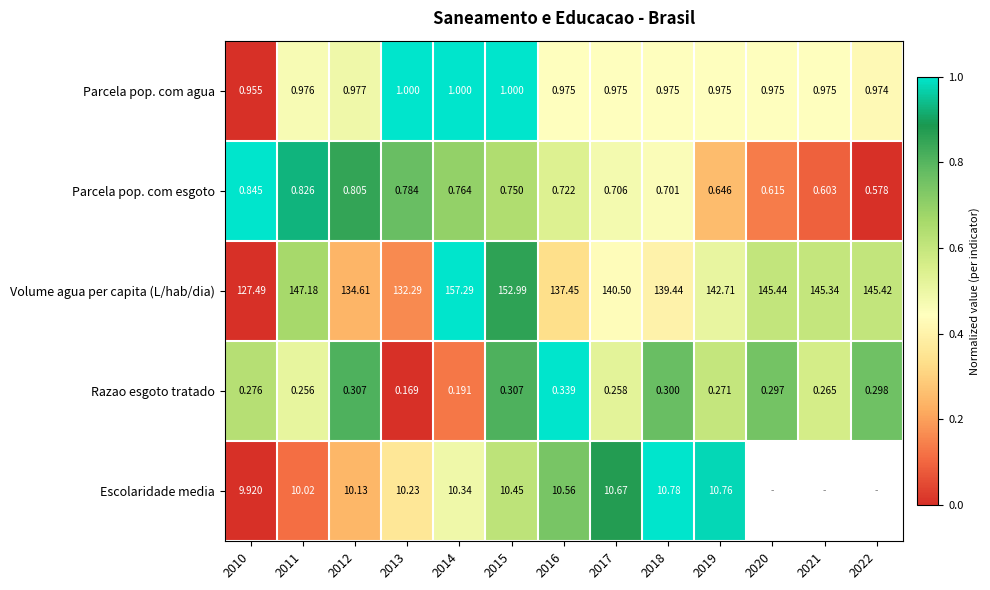

Which series changed the most between 2015 and 2017?

Volume agua per capita (L/hab/dia)